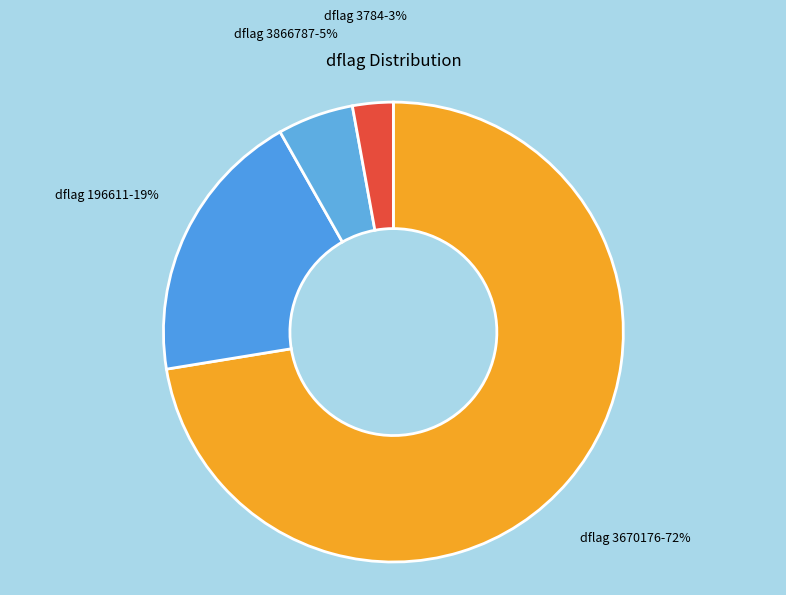

How many slices are in this pie chart?

4